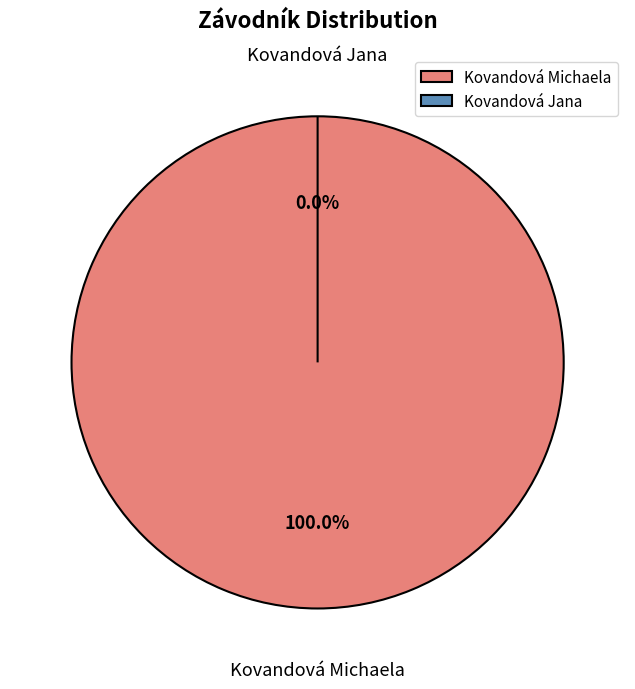

True or false: Kovandová Michaela accounts for 99% of the total.

False